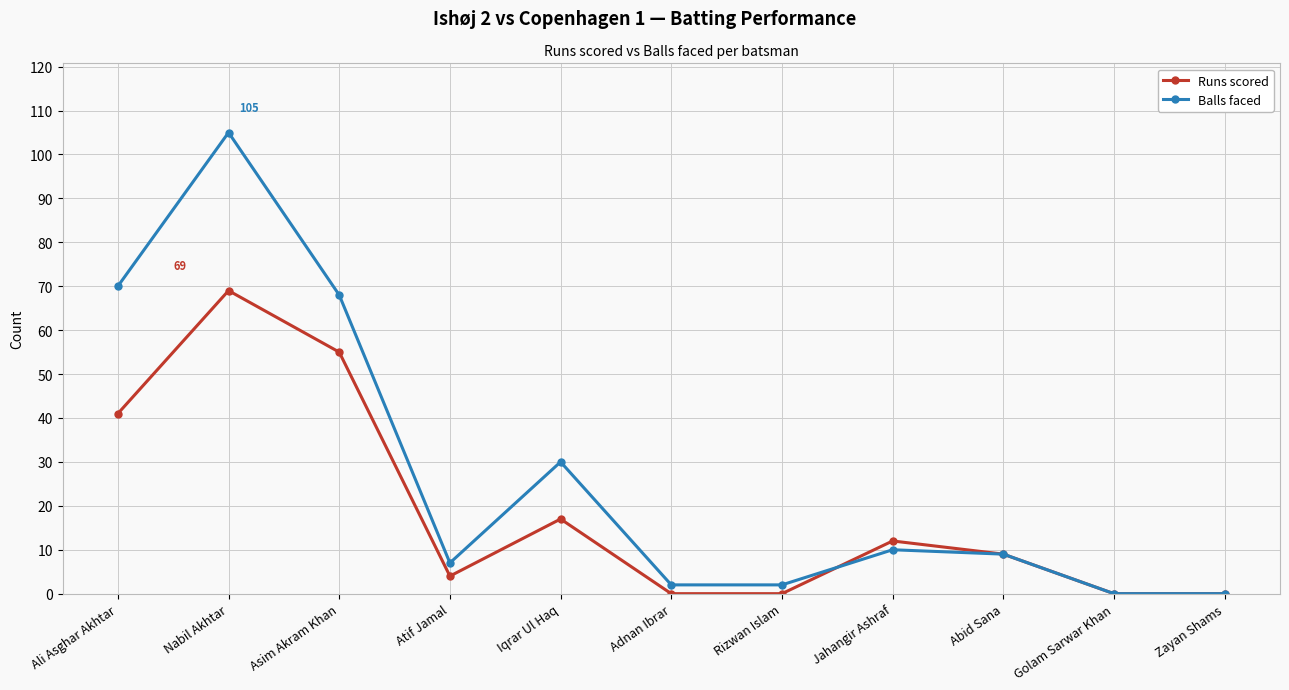

What is the difference between the maximum and minimum values in the Runs scored series?

69